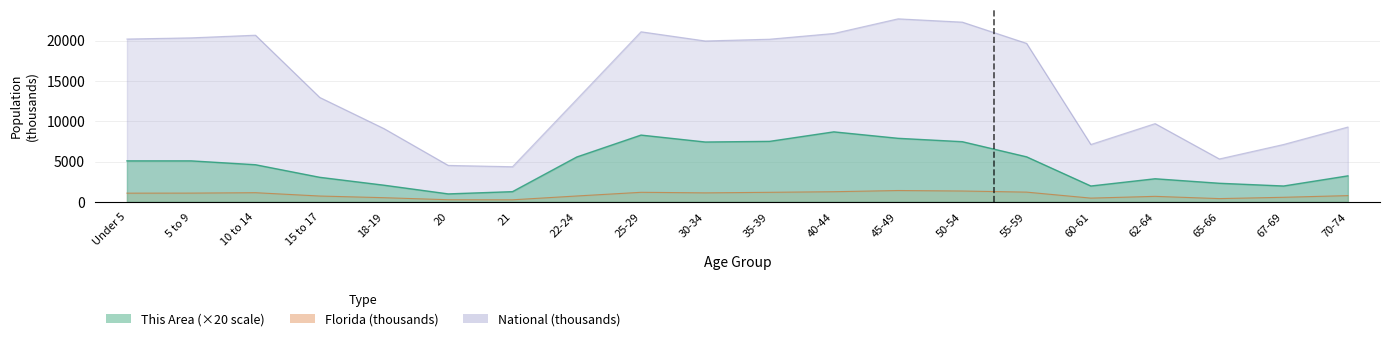

Which series has the largest range (max minus min)?

National